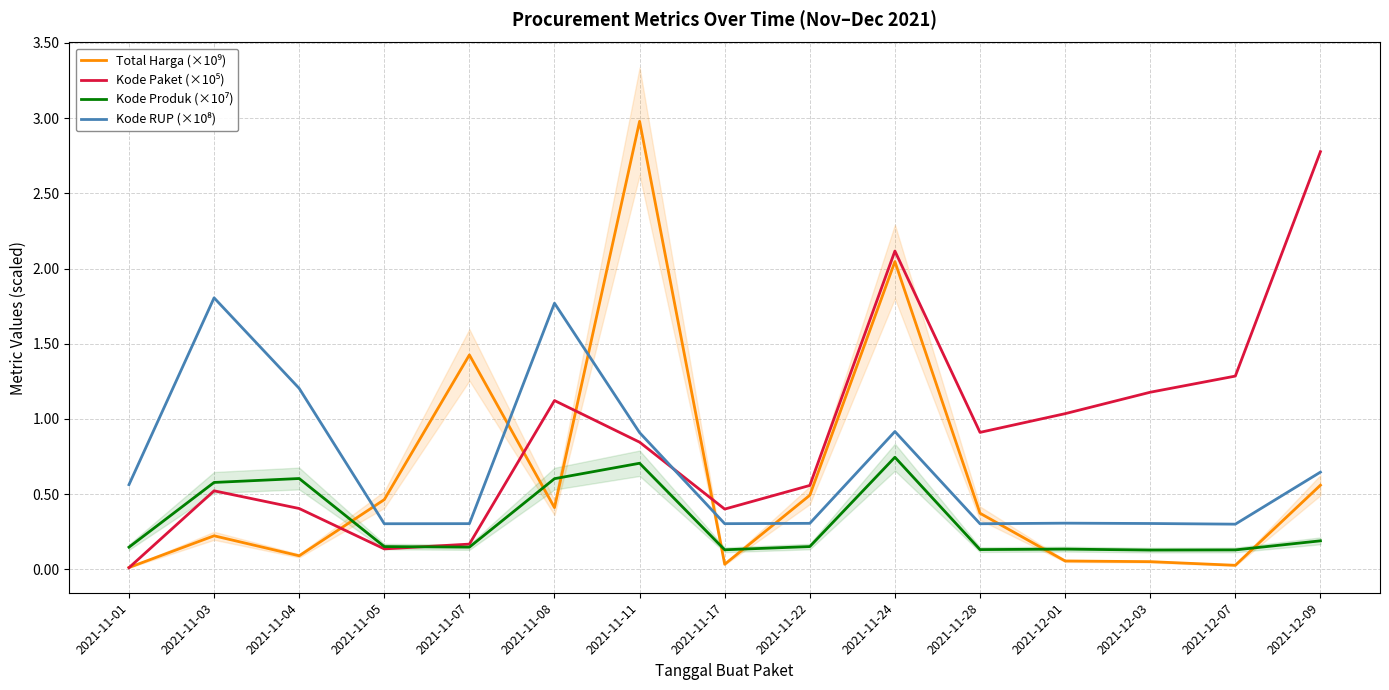

Between which two adjacent categories do Total Harga (×10⁹) and Kode Produk (×10⁷) first intersect?

2021-11-04 and 2021-11-05